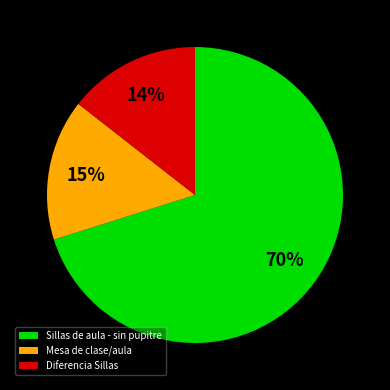

Approximately how many times larger is the value at Diferencia Sillas compared to Mesa de clase/aula?

0.9